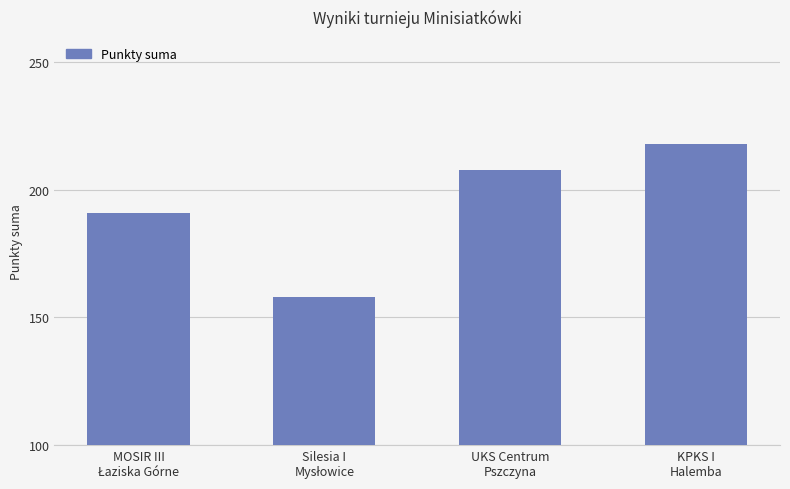

What is the minimum value shown in the chart?

158